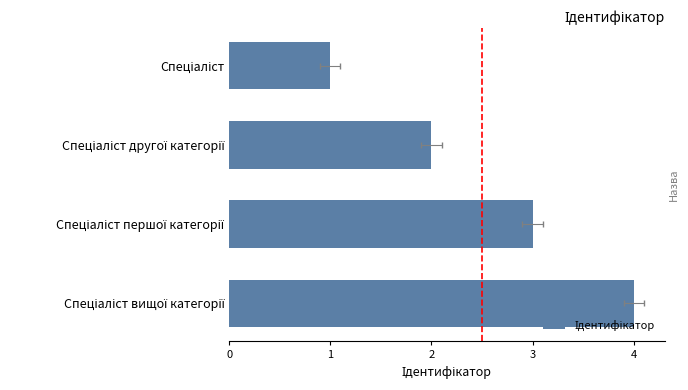

What is the ratio of the value at Спеціаліст другої категорії to the value at Спеціаліст вищої категорії?

0.5